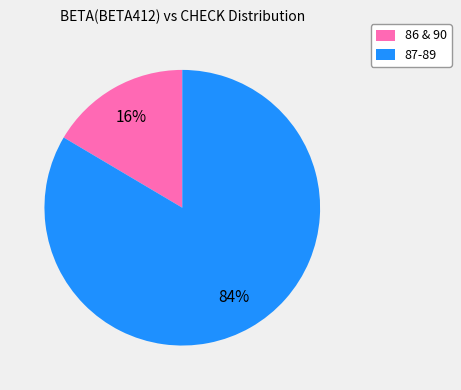

Rank the categories by value from highest to lowest.

87-89, 86 & 90